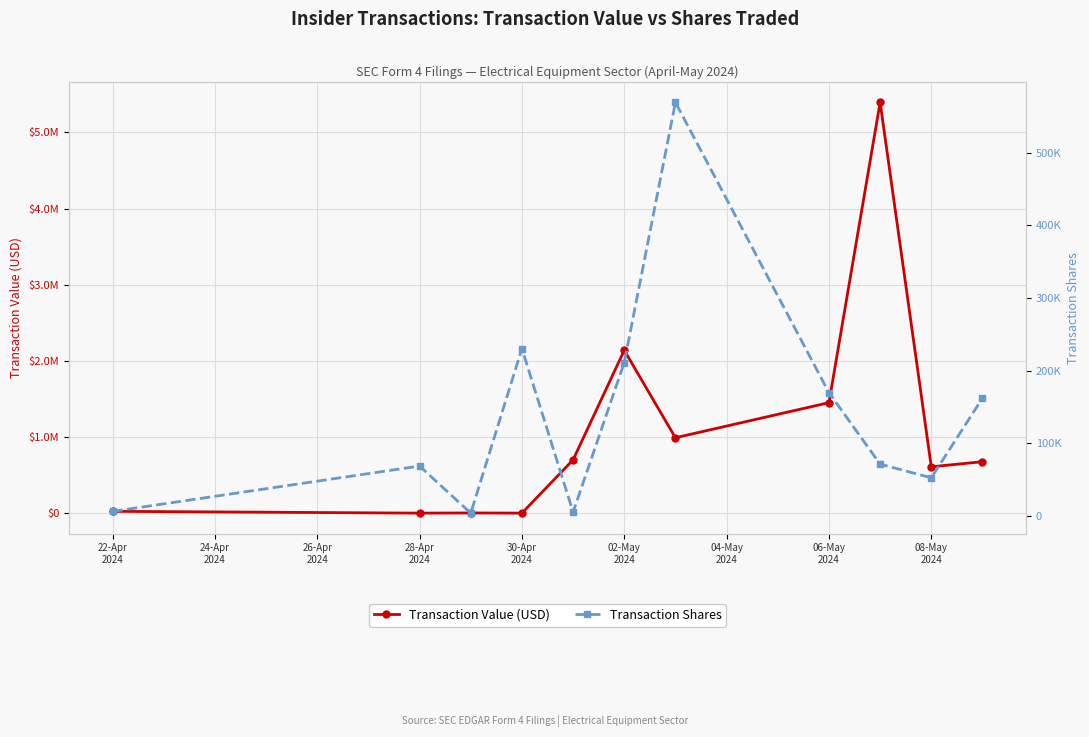

Is it true that Transaction Shares equals 259997 at 06-May
2024?

False